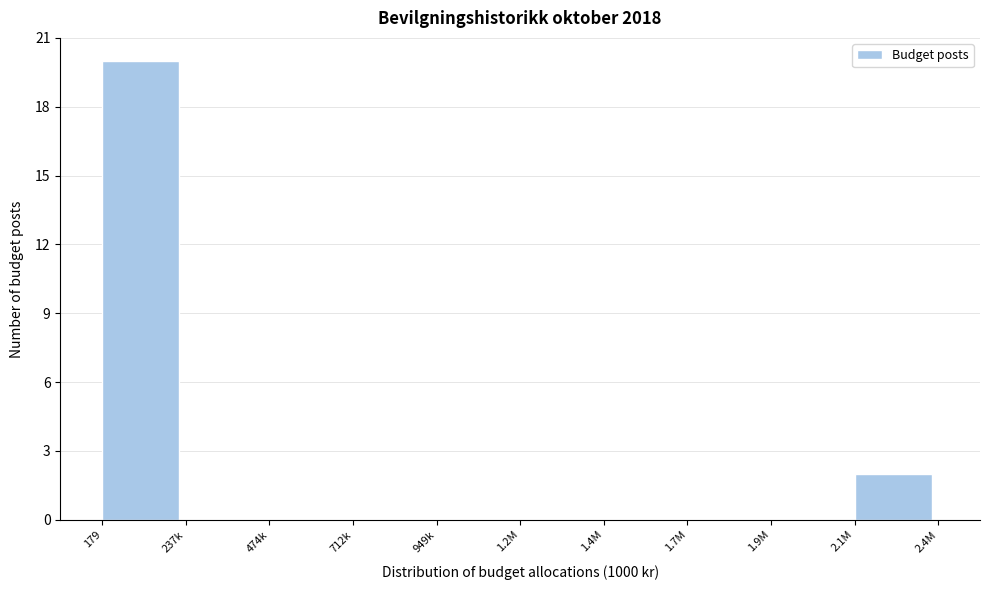

Reading left to right, extract all data points from this chart.

179=20	237k=0	474k=0	712k=0	949k=0	1.2M=0	1.4M=0	1.7M=0	1.9M=0	2.1M=2